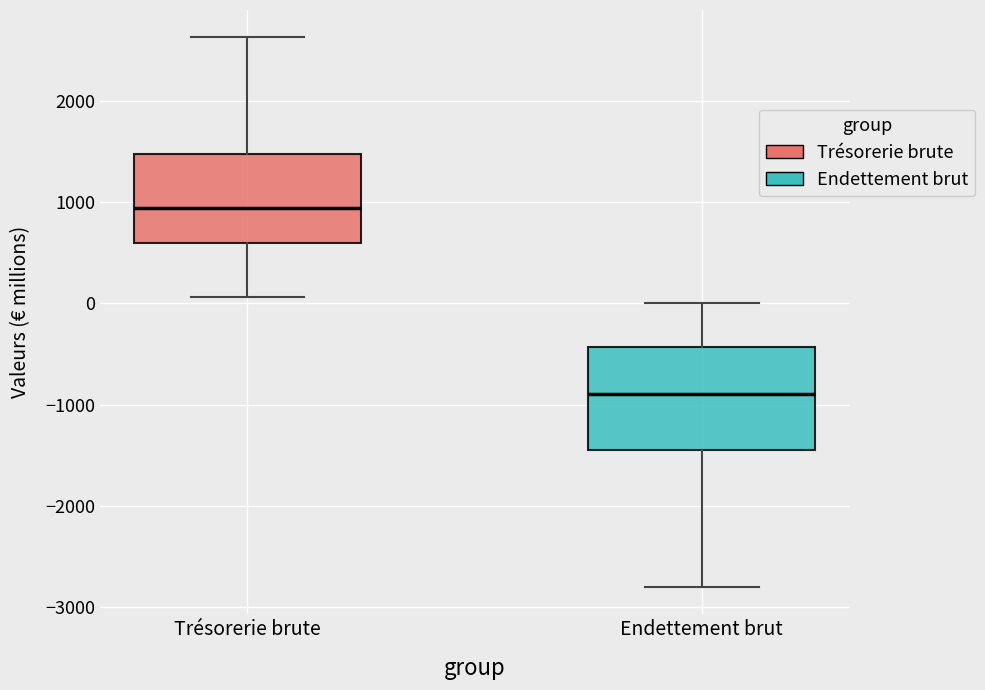

Reading left to right, read every box against the y-axis: the position of its median line, the range the box covers, and the ends of its whiskers. The values are not printed on the chart, so give them approximately, as read against the axis.

Trésorerie brute: median 900, box 600 to 1500, whiskers 100 to 2600
Endettement brut: median -900, box -1500 to -400, whiskers -2800 to 0